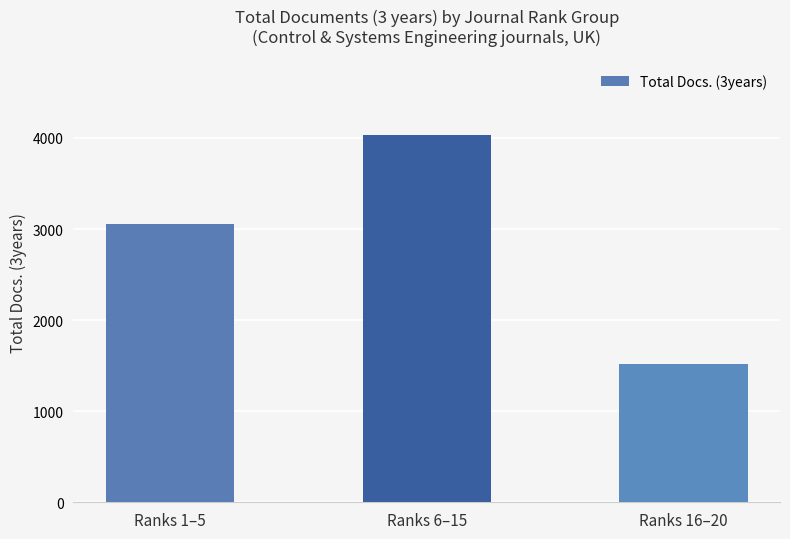

Read the value at Ranks 1–5, to the nearest 50.

3050